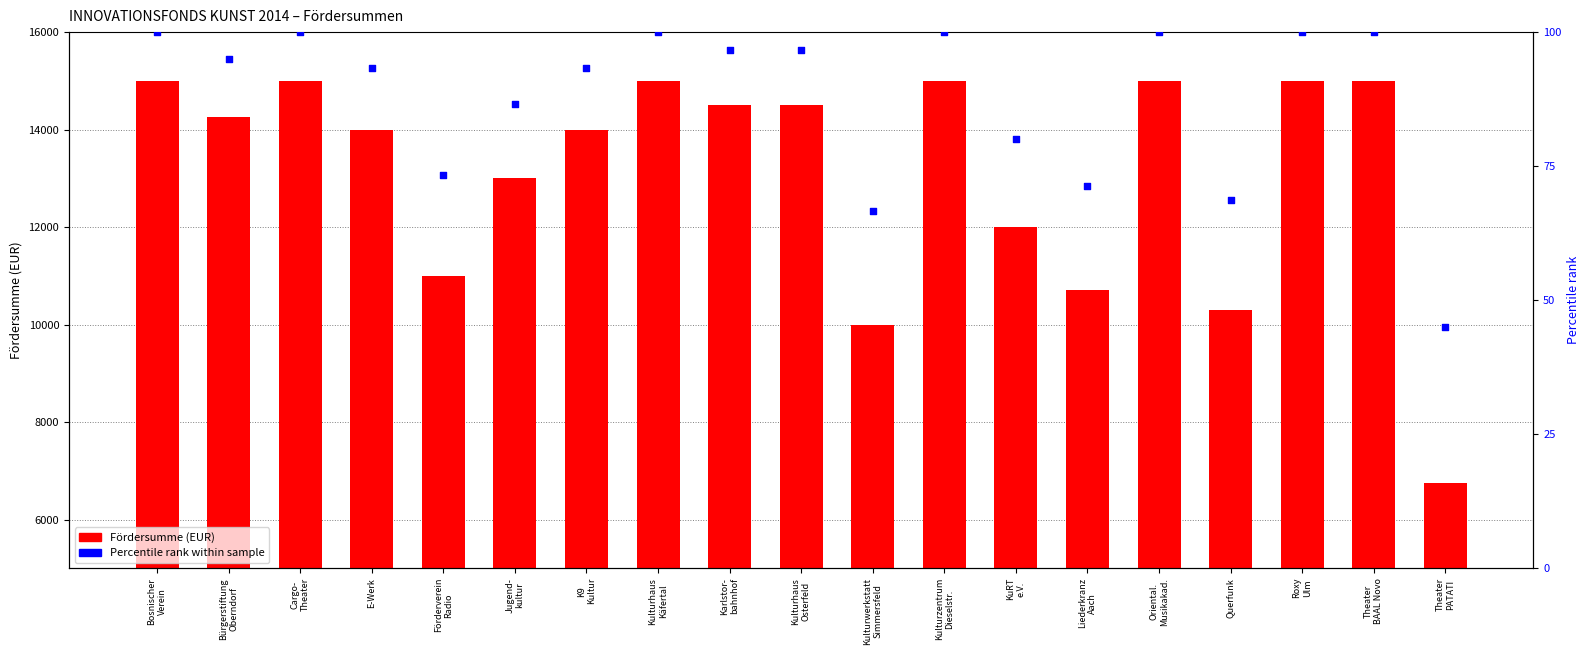

What are all the series names shown in the legend?

Fördersumme (EUR), Percentile rank within sample